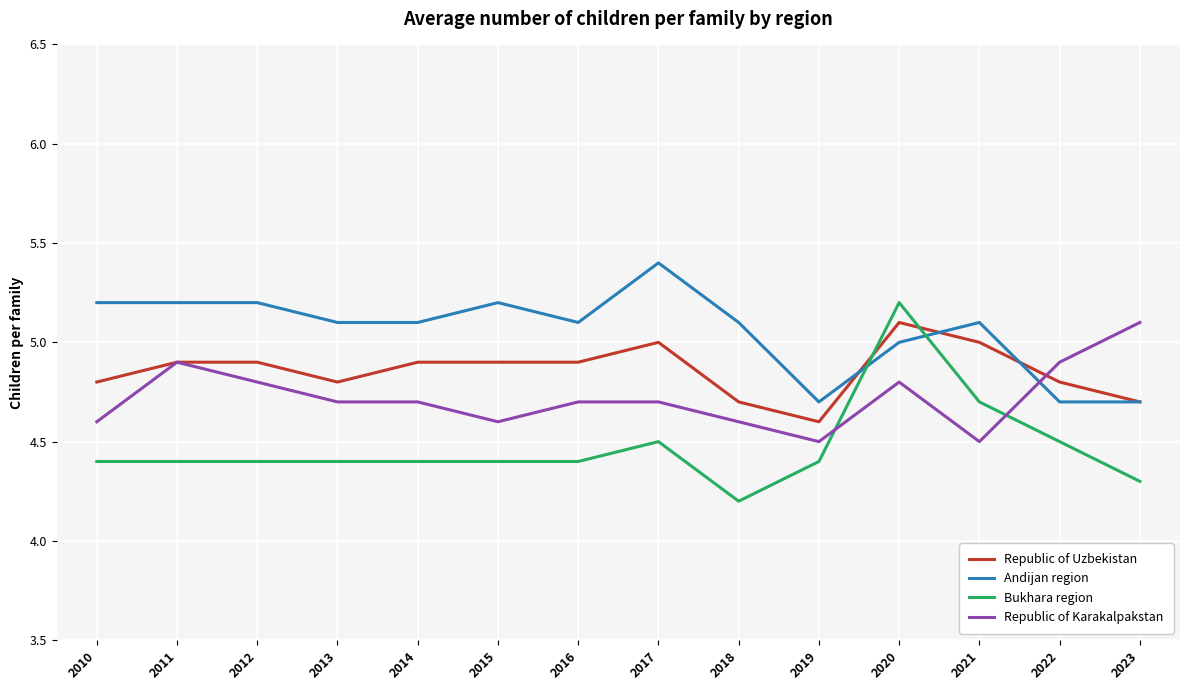

Is it true that Republic of Karakalpakstan equals 4.9 at 2022?

True